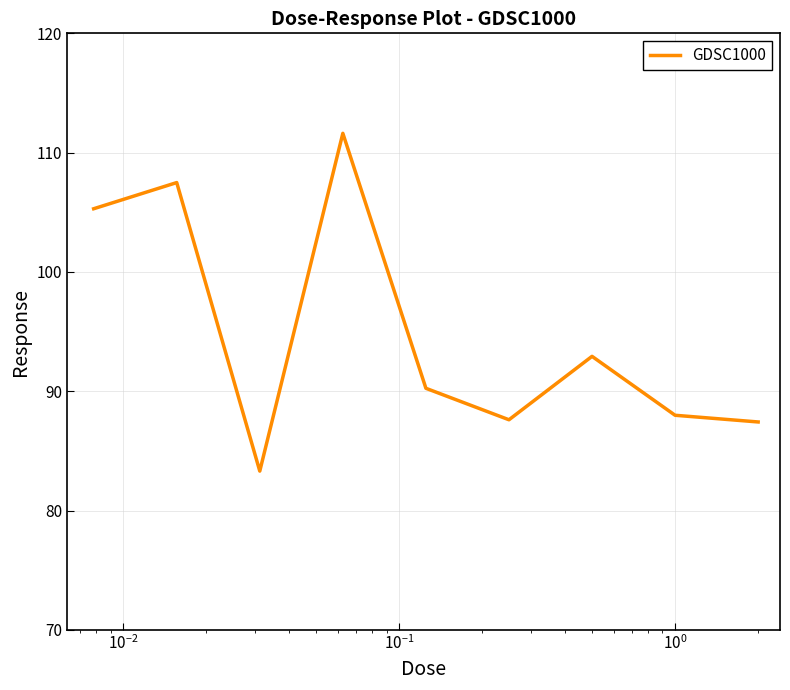

What is the difference between the maximum and minimum values?

28.3